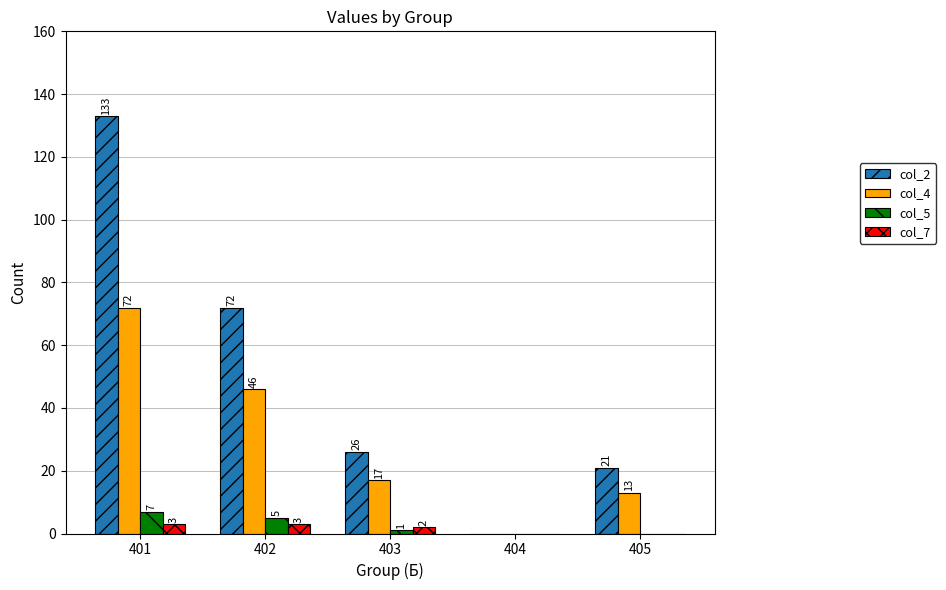

The value of col_7 at 404 is 0. True or false?

True